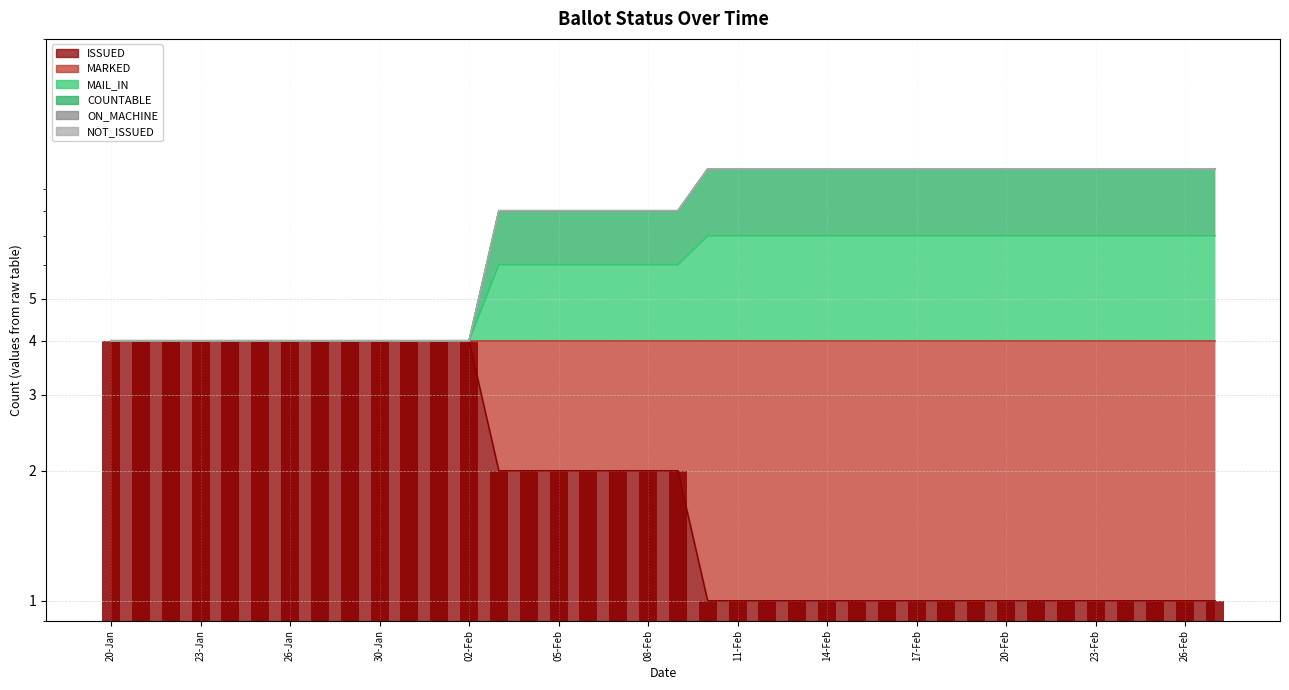

What is the difference between the second highest and second lowest values in the COUNTABLE series?

6